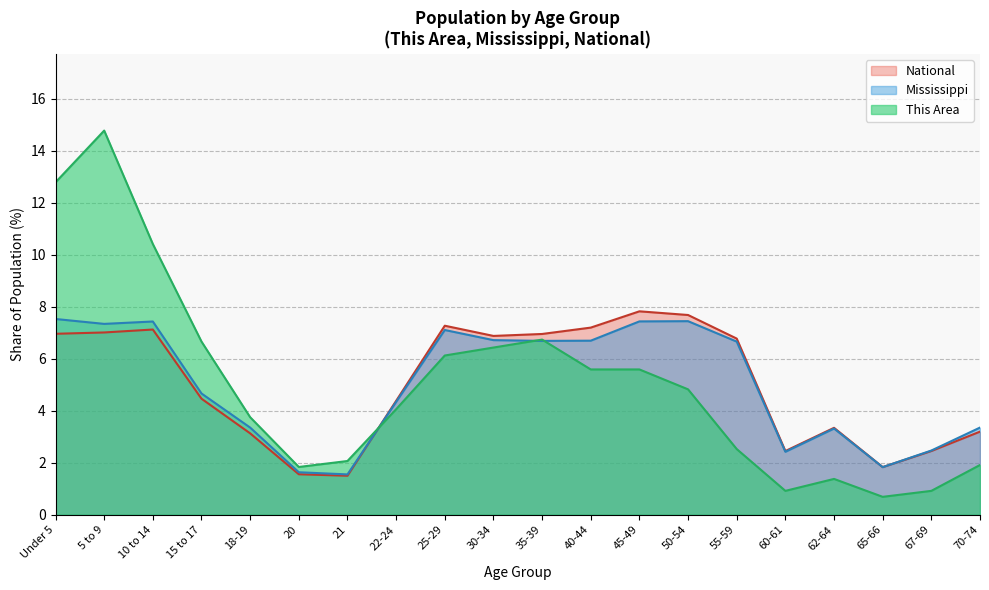

What position from the left is 35-39?

11